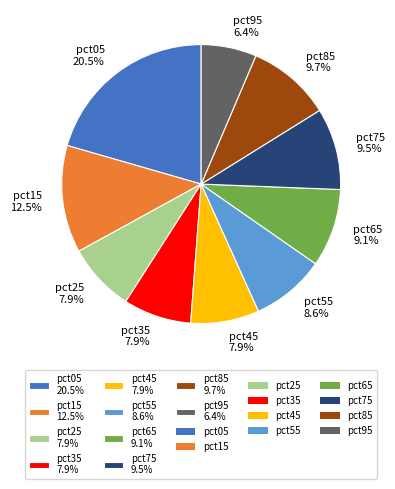

What is the ratio of the value at pct45 7.9% to the value at pct15 12.5%?

0.6